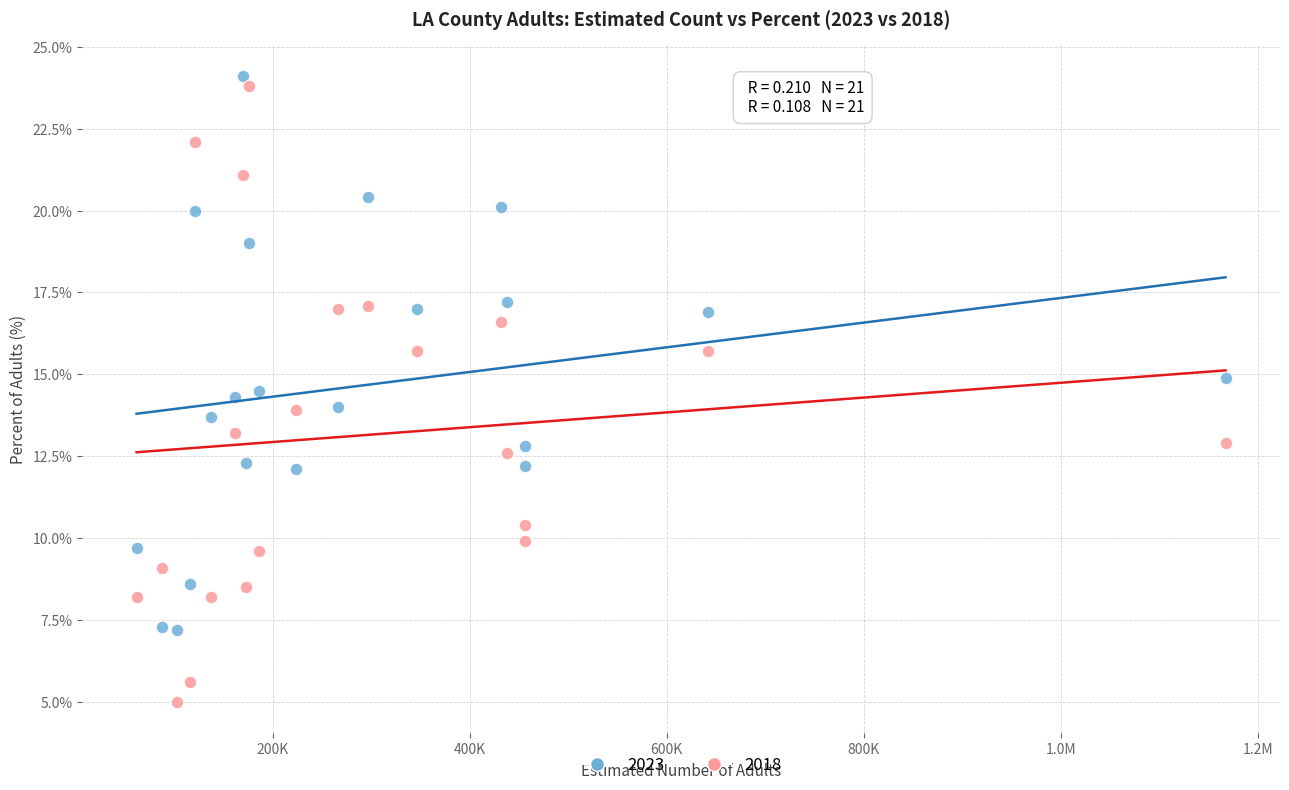

Which series contains the highest Y value?

2023